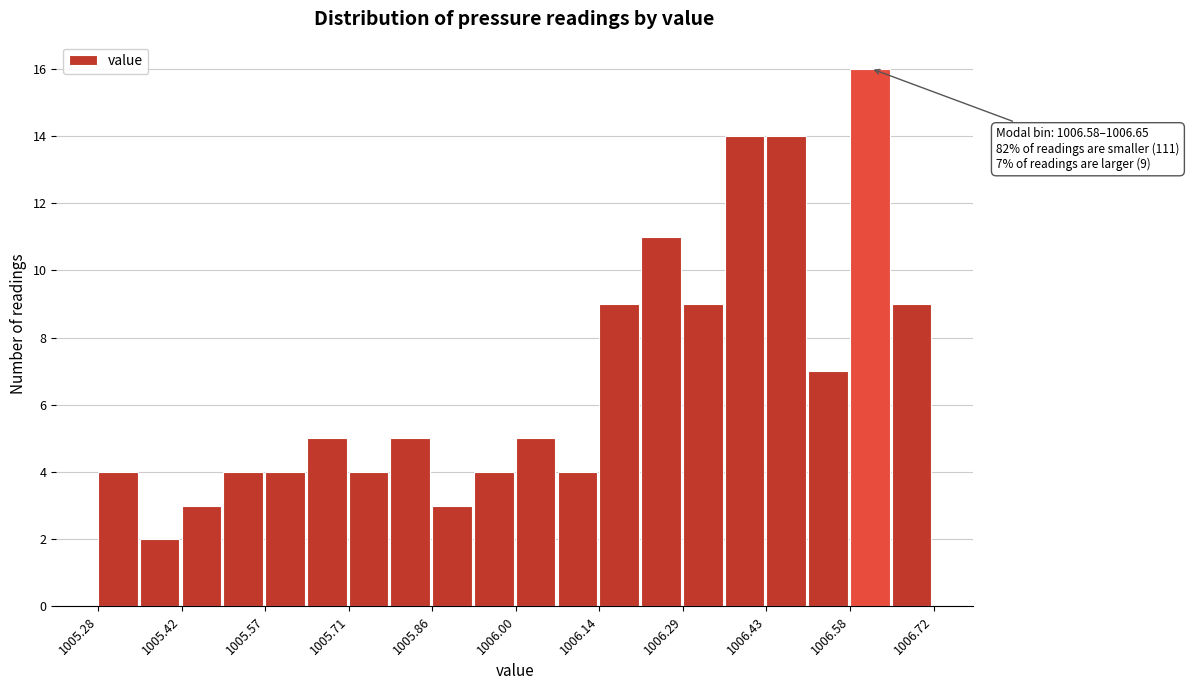

Read against the x-axis, roughly where is the centre of the tallest bar?

1006.62